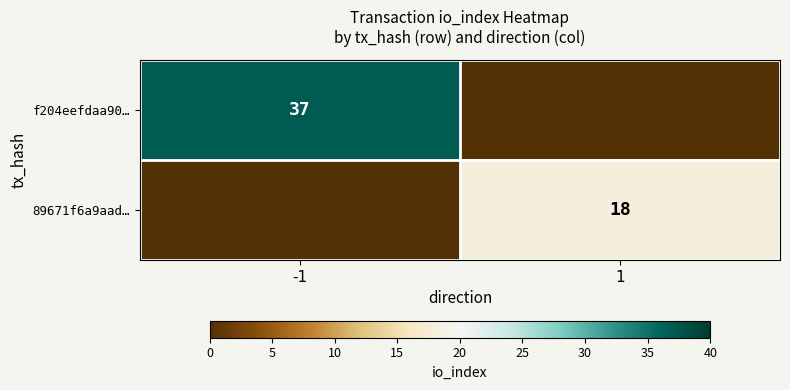

The value of 89671f6a9aad… at 1 is 7. True or false?

False